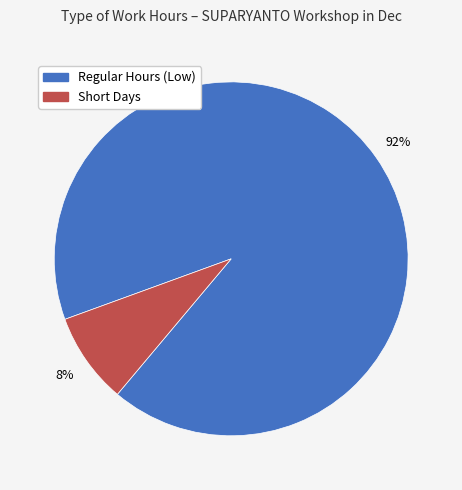

Which category has the biggest portion of the pie?

Regular Hours (Low)